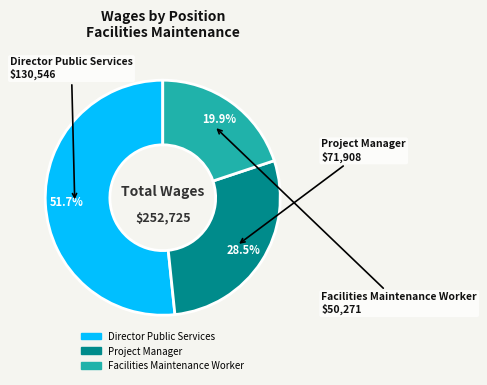

Rank the categories by value from highest to lowest.

Director Public Services, Project Manager, Facilities Maintenance Worker